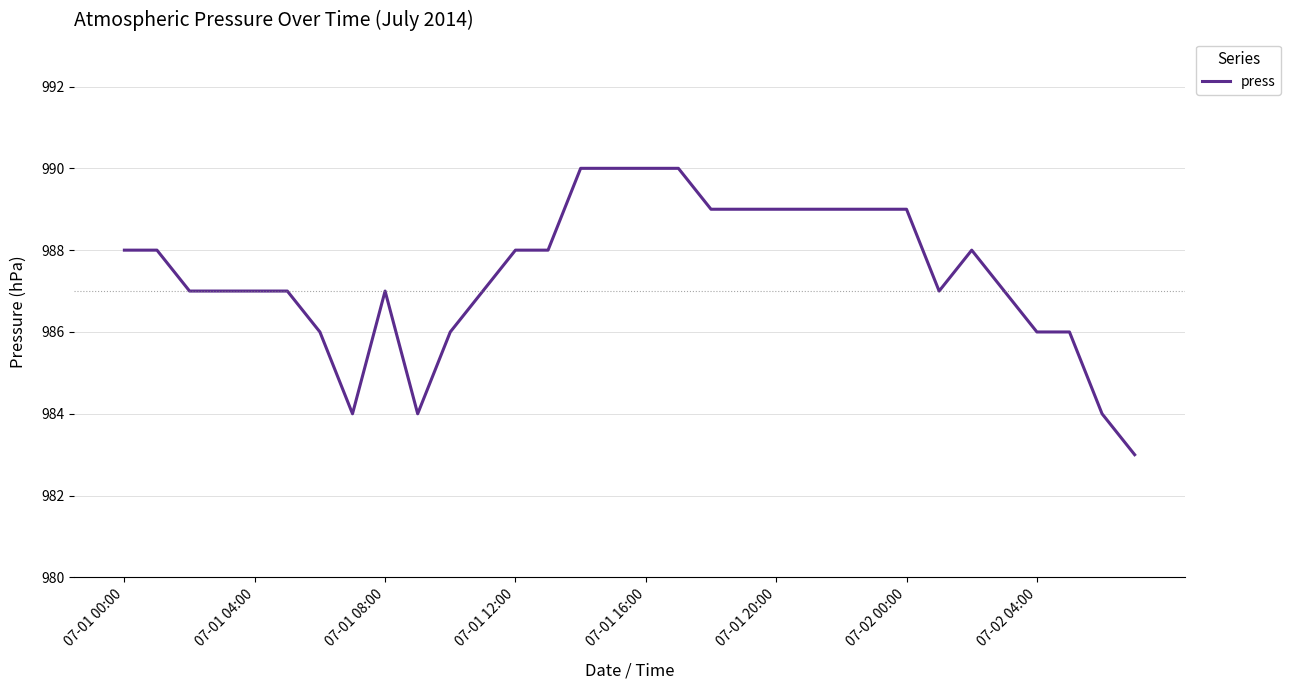

What is the difference between the maximum and minimum values?

7